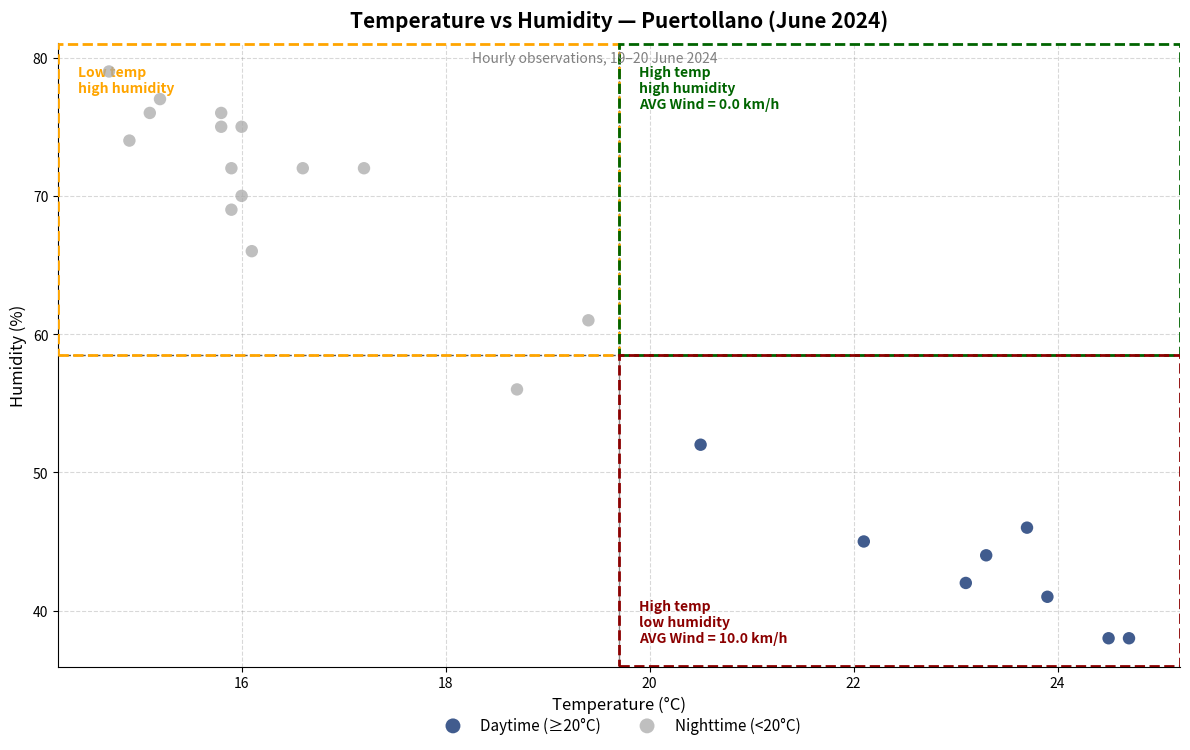

Which series has the widest spread of Y values?

Nighttime (<20°C)